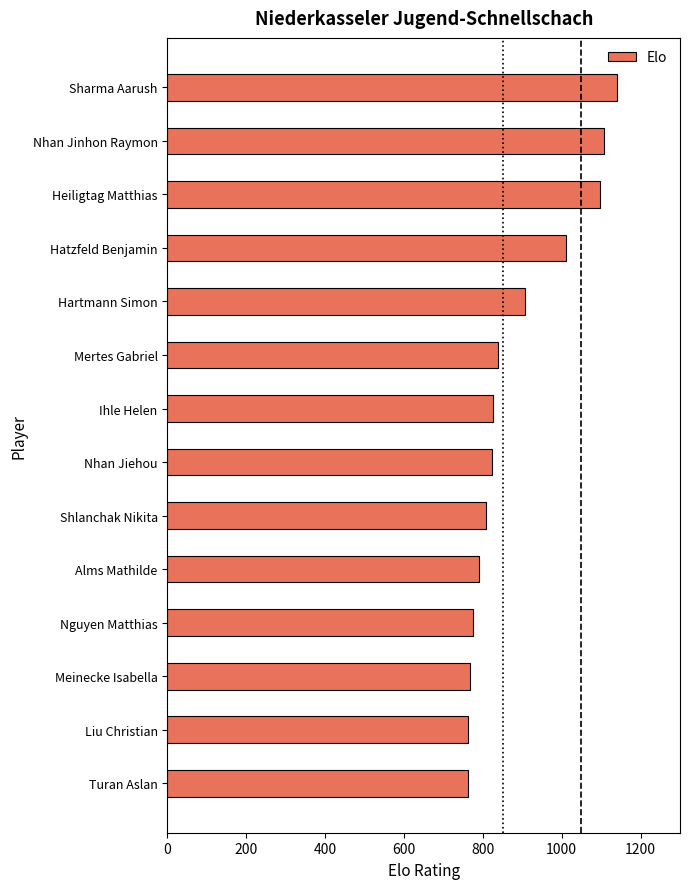

At which category does the chart reach its peak across all series?

Sharma Aarush